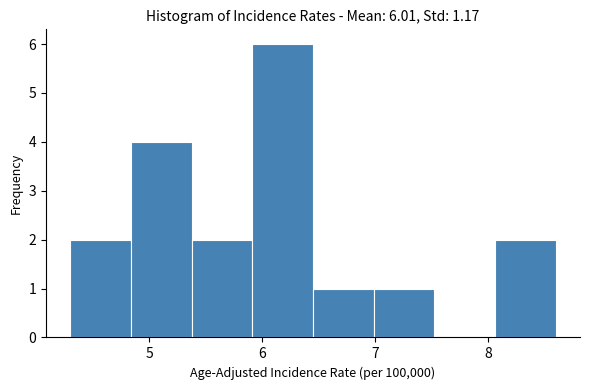

Which range on the x-axis has the tallest bar?

5.9 to 6.5